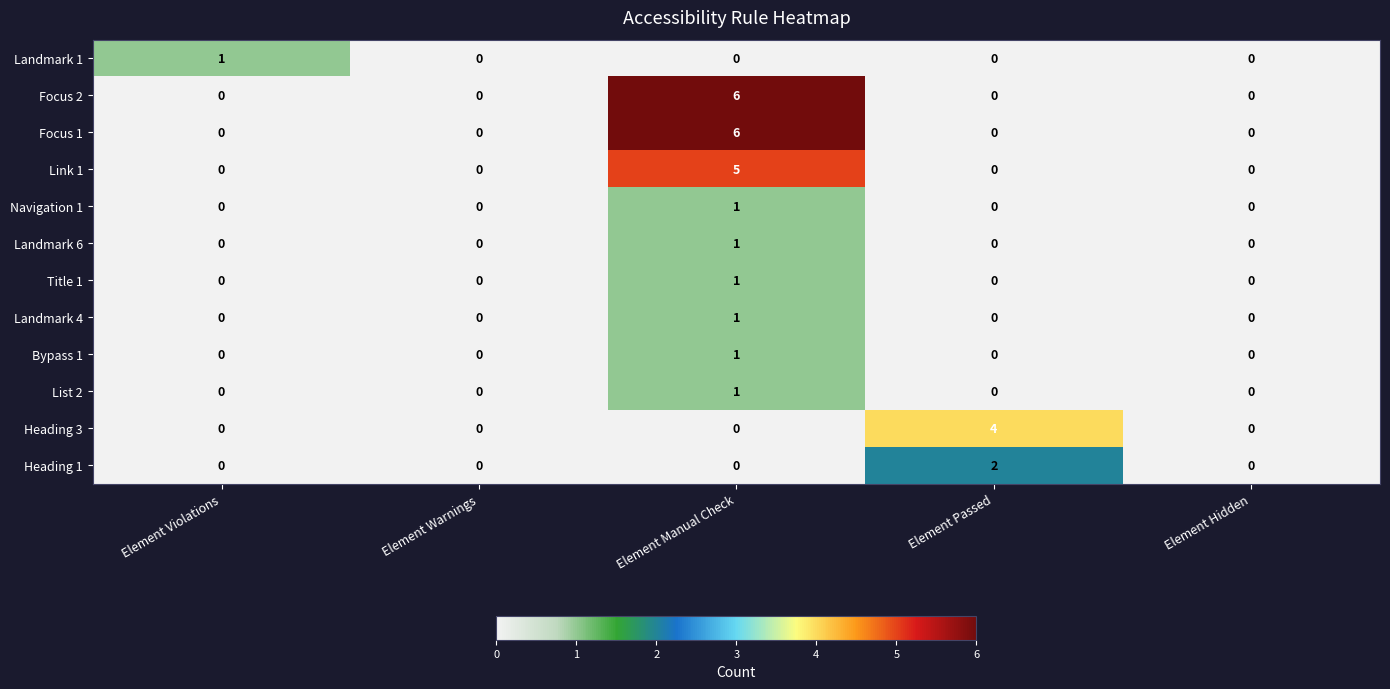

How many Heading 3 values are between 0 and 1?

4